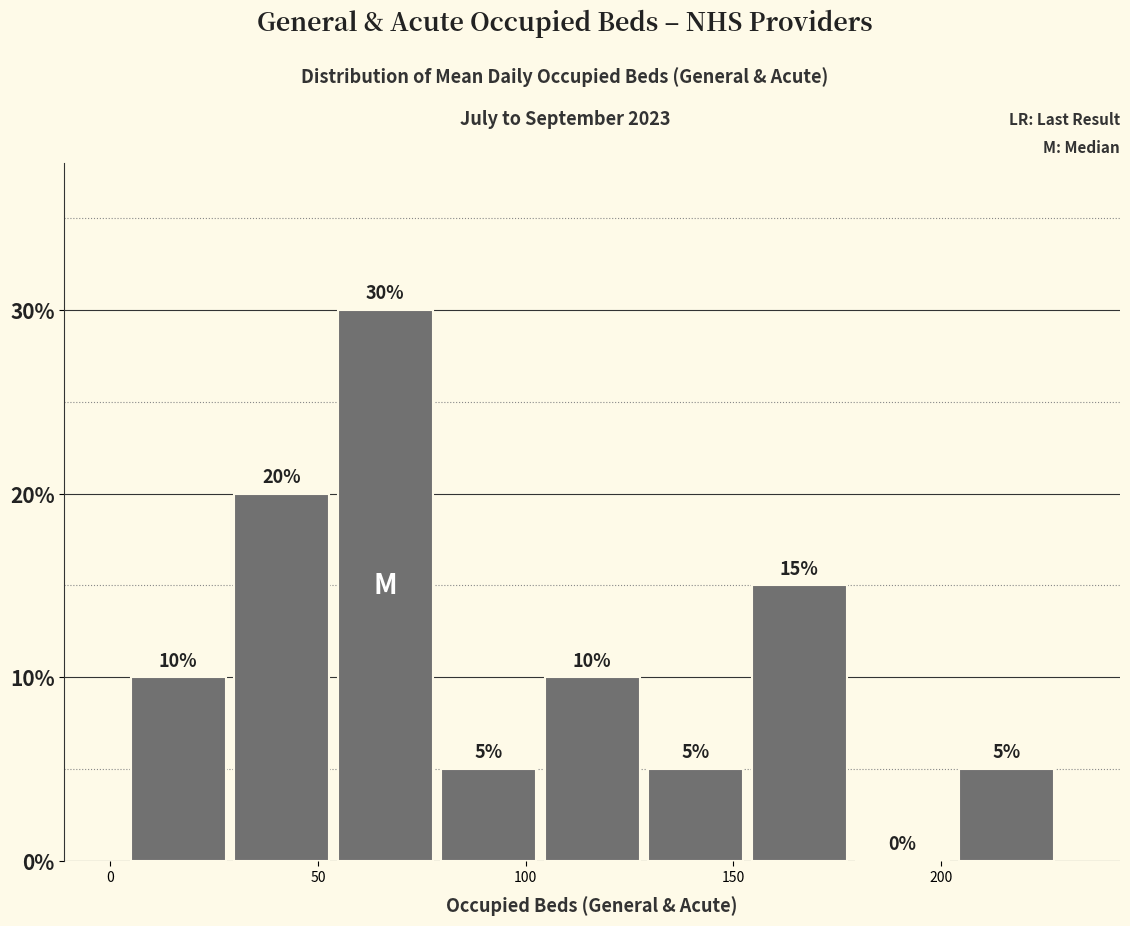

What is the height of the bar covering 130 to 155 on the x-axis? The bar edges are not printed on the chart, so give them approximately, as read against the axis.

5